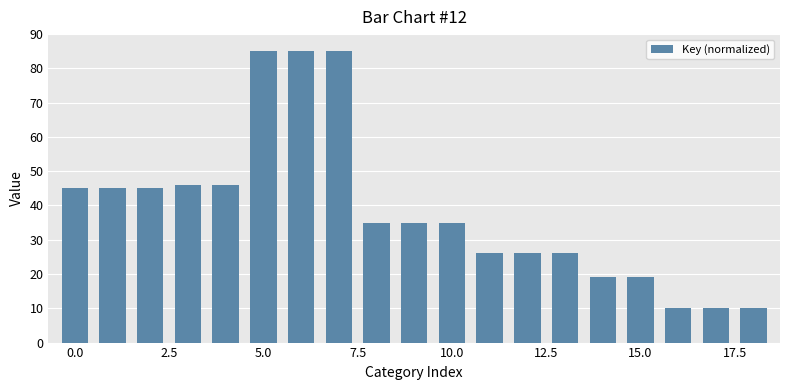

What is the greatest value displayed?

85.0